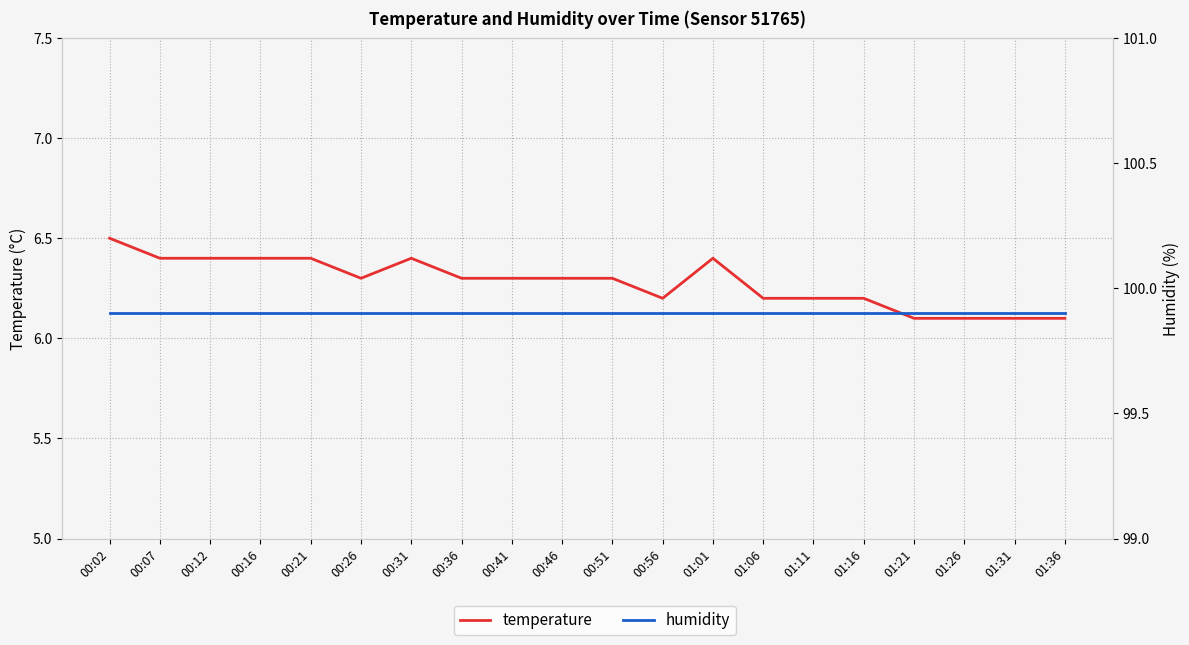

List the series in order of their overall mean, lowest first.

temperature, humidity